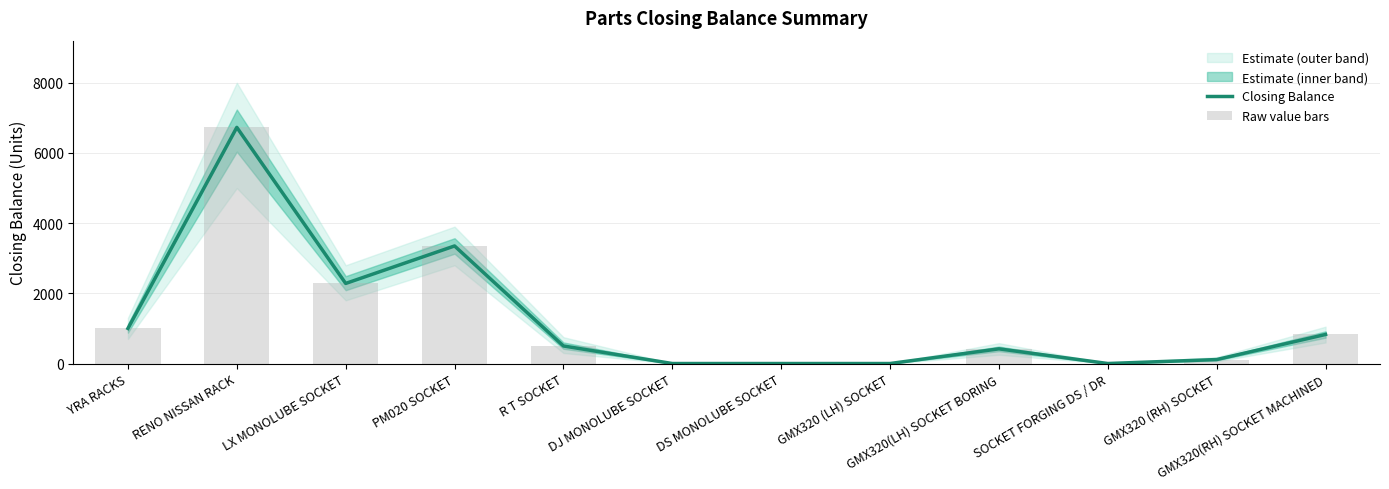

Reading left to right, list all the values displayed in this chart.

Closing Balance: YRA RACKS=1000	RENO NISSAN RACK=6729	LX MONOLUBE SOCKET=2282	PM020 SOCKET=3350	R T SOCKET=500	DJ MONOLUBE SOCKET=0	DS MONOLUBE SOCKET=0	GMX320 (LH) SOCKET=0	GMX320(LH) SOCKET BORING=418	SOCKET FORGING DS / DR=0	GMX320 (RH) SOCKET=113	GMX320(RH) SOCKET MACHINED=828
Raw value bars: YRA RACKS=1000	RENO NISSAN RACK=6729	LX MONOLUBE SOCKET=2282	PM020 SOCKET=3350	R T SOCKET=500	DJ MONOLUBE SOCKET=0	DS MONOLUBE SOCKET=0	GMX320 (LH) SOCKET=0	GMX320(LH) SOCKET BORING=418	SOCKET FORGING DS / DR=0	GMX320 (RH) SOCKET=113	GMX320(RH) SOCKET MACHINED=828